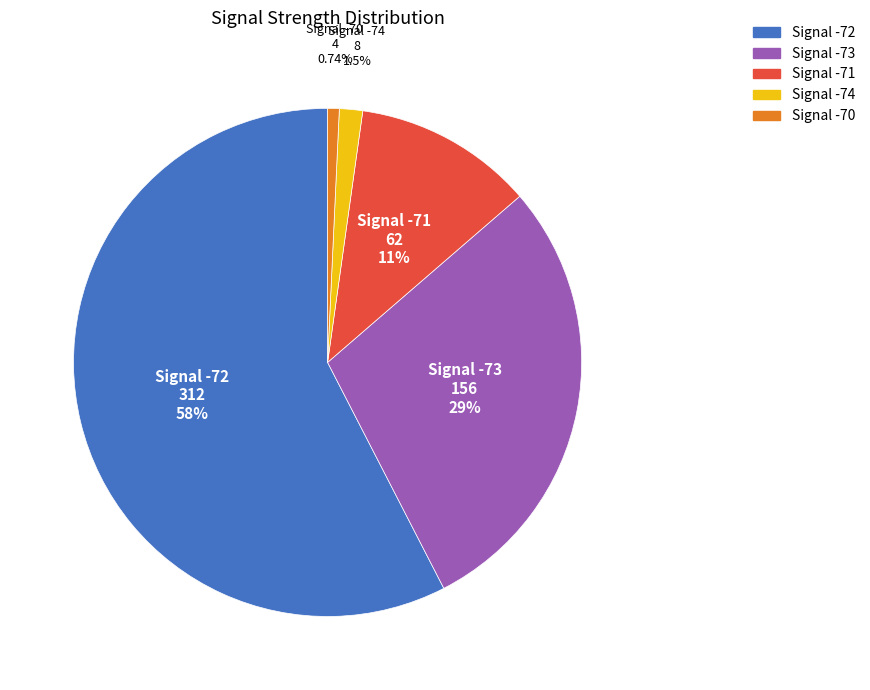

Does any single category account for the majority?

Yes